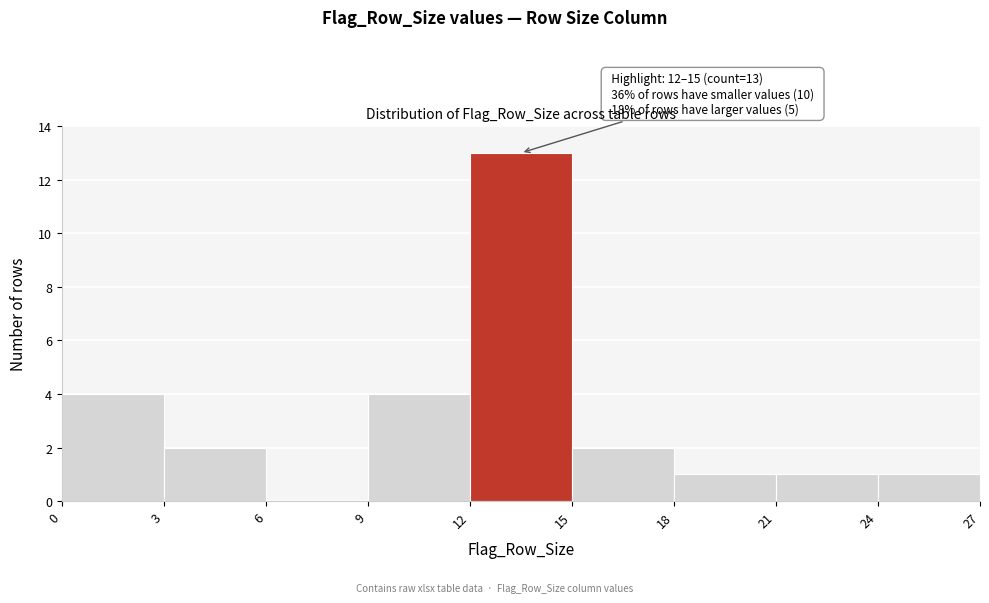

Which range on the x-axis has the tallest bar?

12 to 15